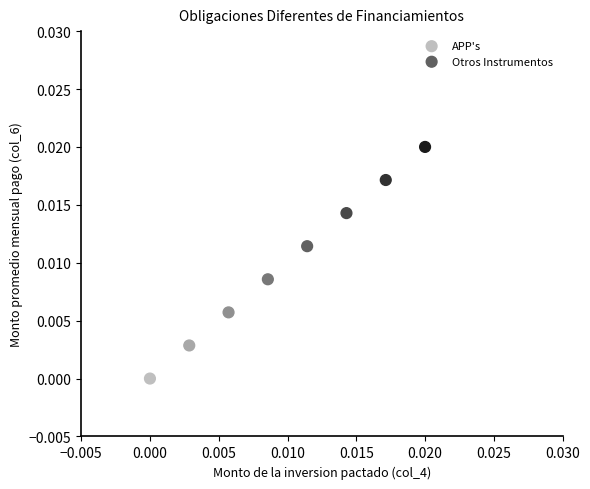

What are all the series names shown in the legend?

APP's, Otros Instrumentos